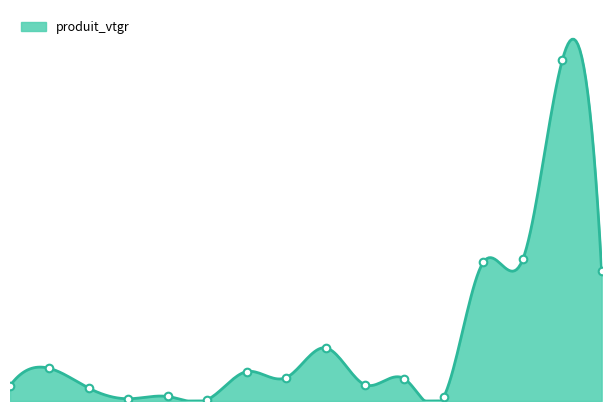

What is the ratio of the value at 4 to the value at 1?

77.6